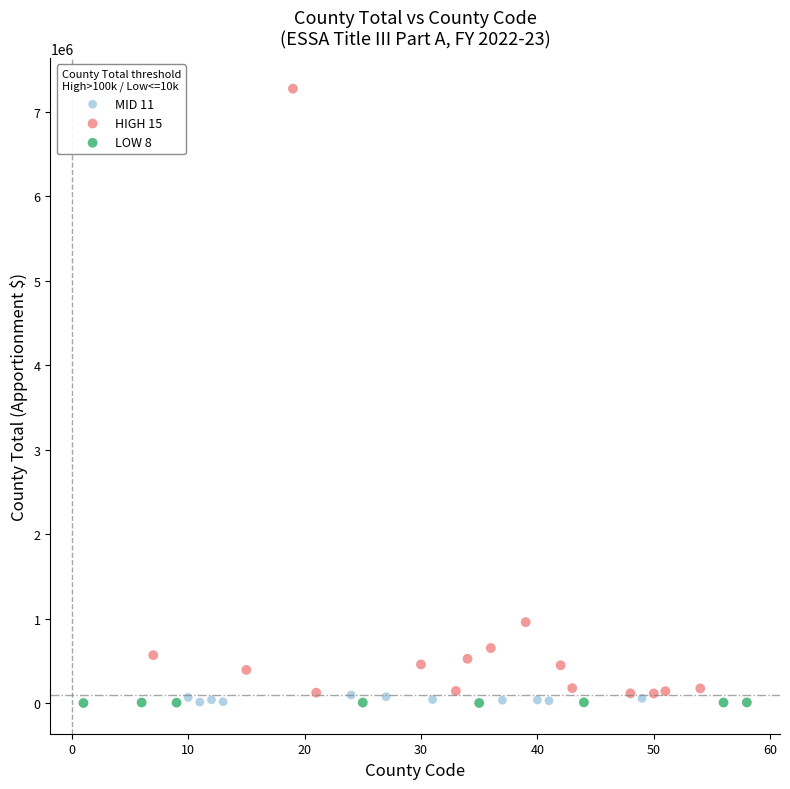

Which series reaches the maximum Y coordinate?

HIGH 15